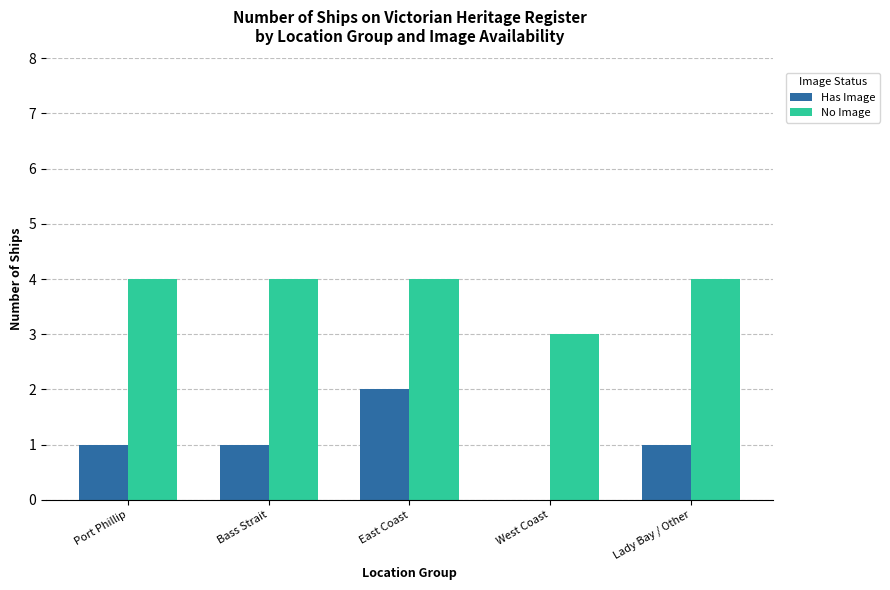

Which series has the largest total across all categories?

No Image